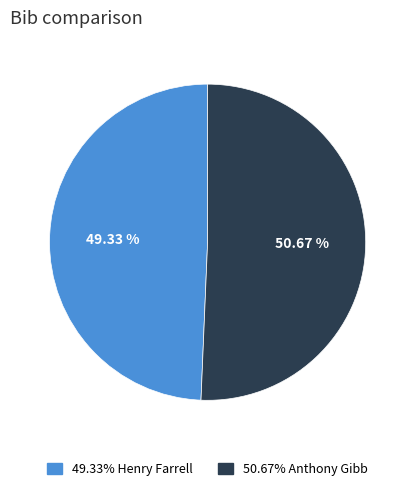

Is there a majority slice in this chart?

Yes